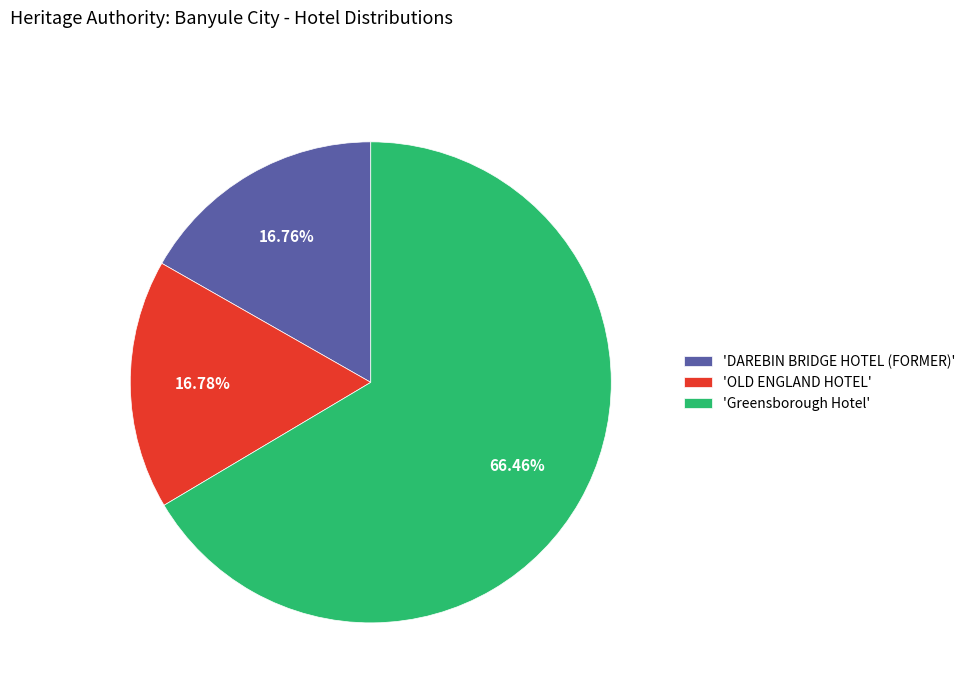

Between 'DAREBIN BRIDGE HOTEL (FORMER)' and 'Greensborough Hotel', which is larger?

'Greensborough Hotel'